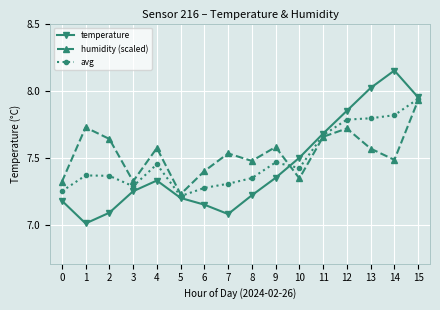

What is the minimum value shown in the chart?

7.0